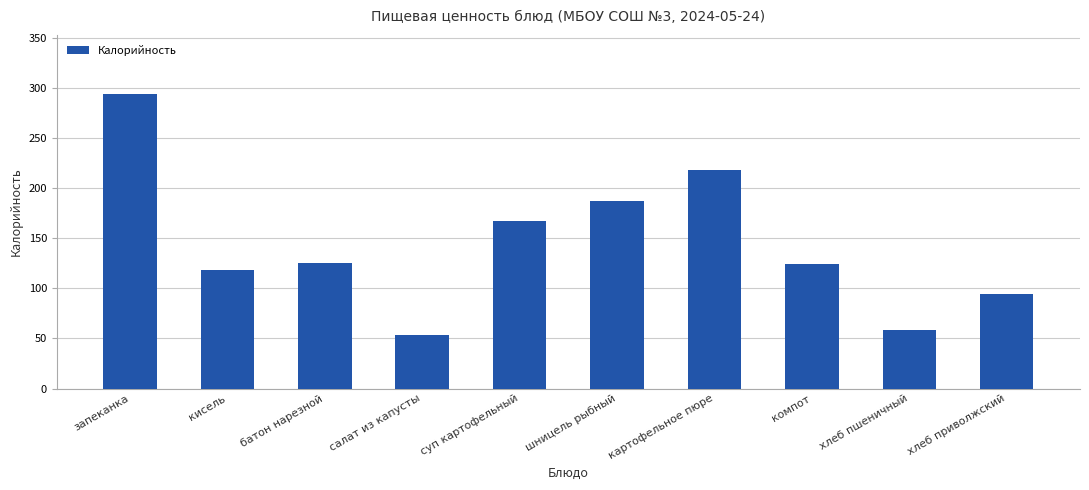

What is the label of the 3rd bar from the left?

батон нарезной